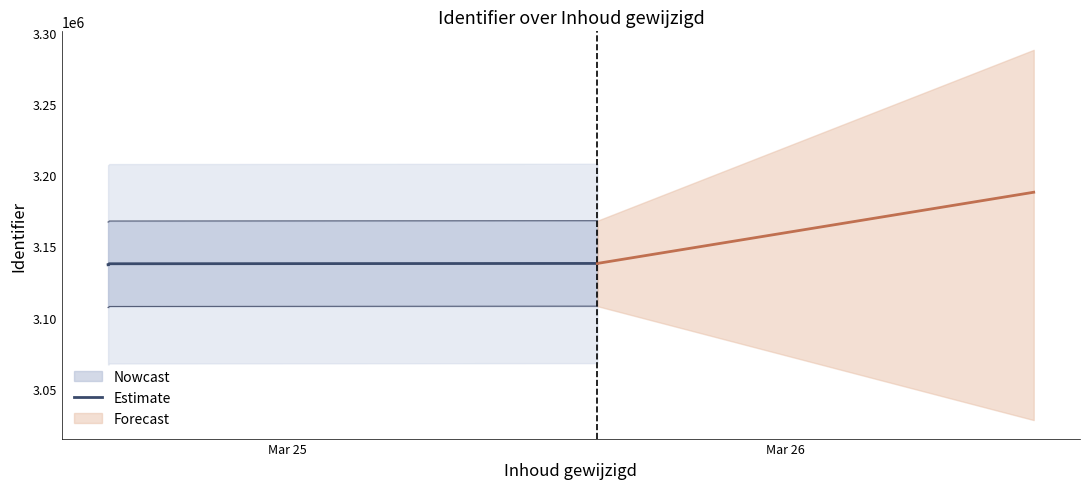

What is the value of the 5th point from the left?

3137768